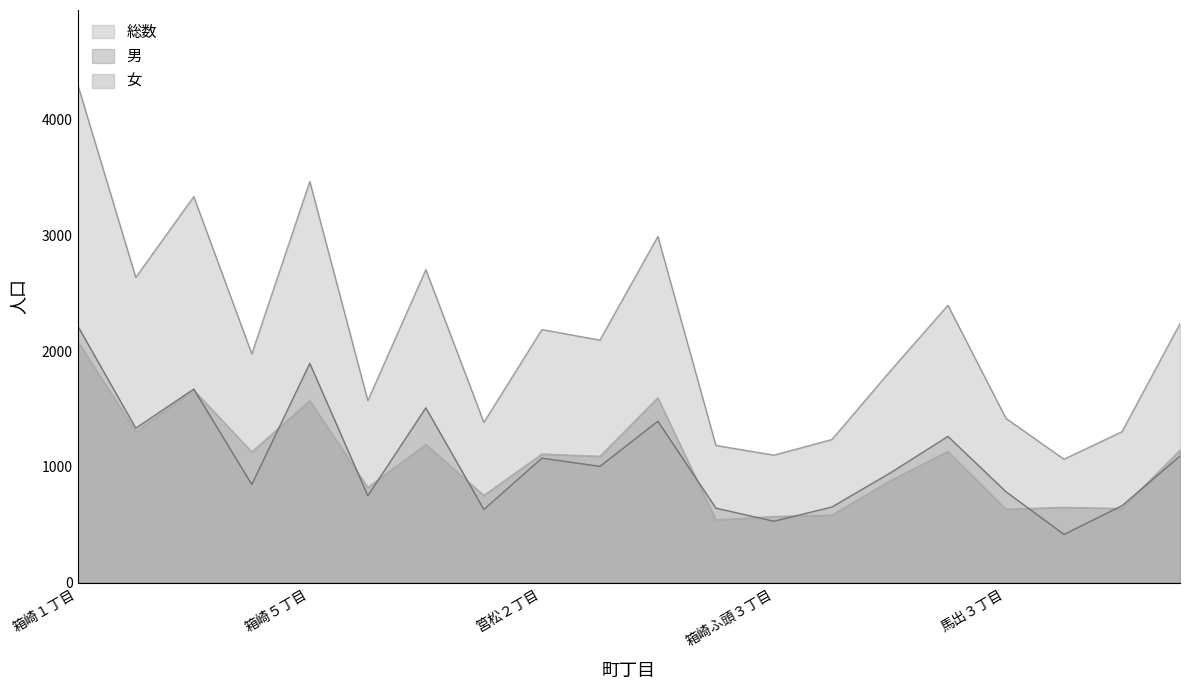

What is the smallest value displayed?

416